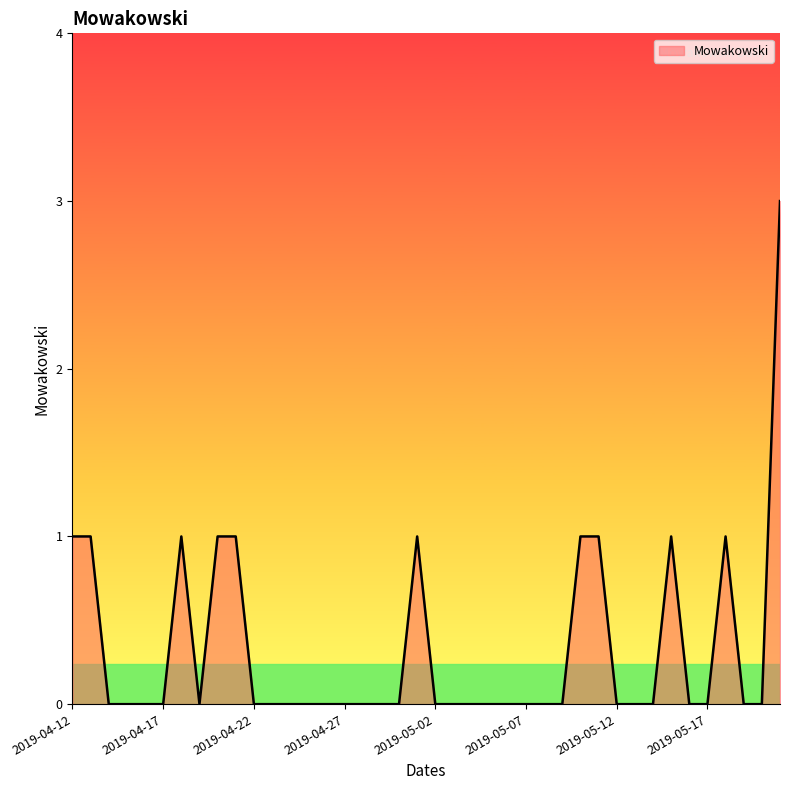

What is the maximum value shown in the chart?

3